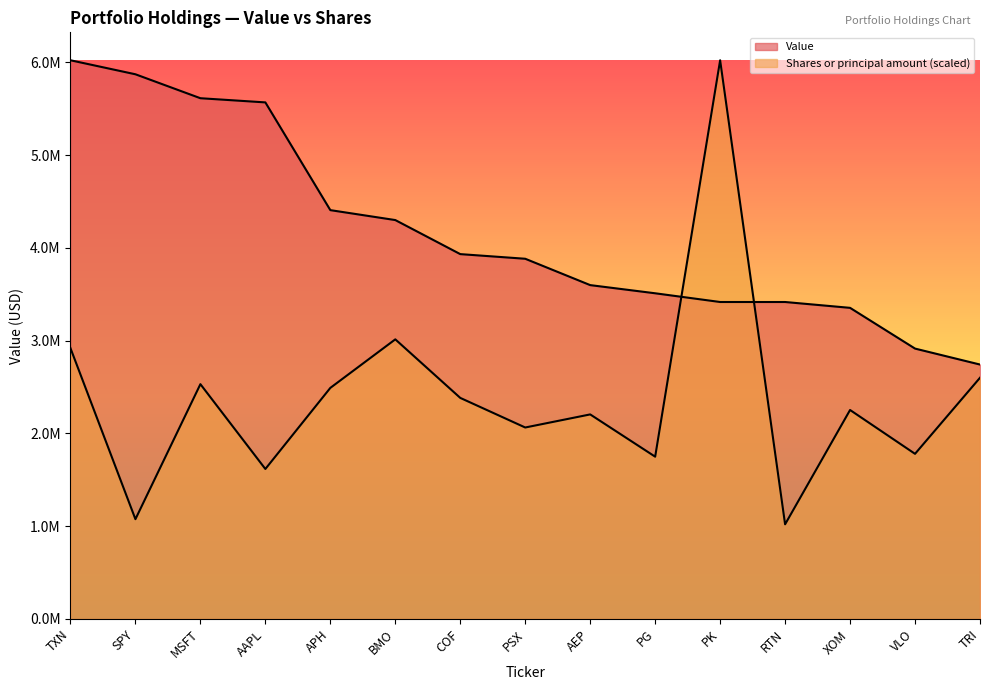

At which label does Value reach its peak?

TXN